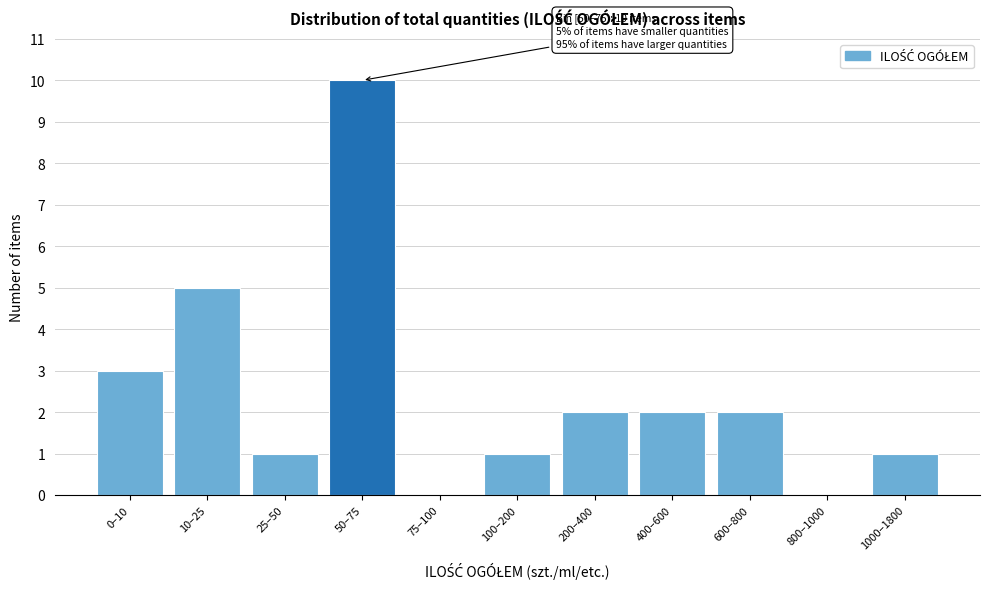

Reading left to right, list all the values displayed in this chart.

0–10=3	10–25=5	25–50=1	50–75=10	75–100=0	100–200=1	200–400=2	400–600=2	600–800=2	800–1000=0	1000–1800=1